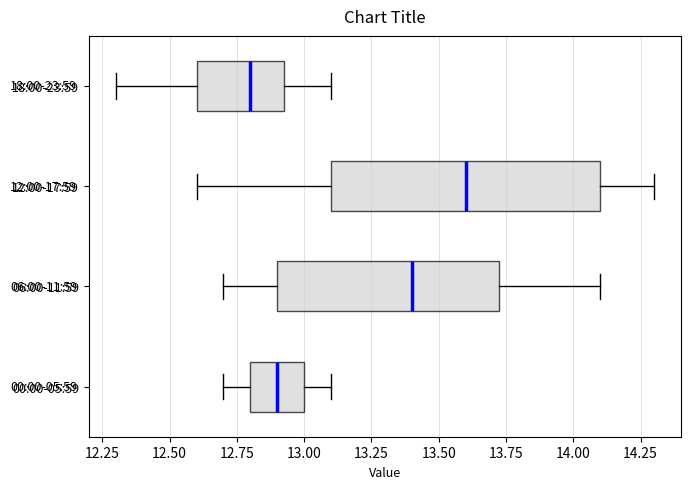

Reading bottom to top, read every box against the x-axis: the position of its median line, the range the box covers, and the ends of its whiskers. The values are not printed on the chart, so give them approximately, as read against the axis.

00:00-05:59: median 12.90, box 12.80 to 13.00, whiskers 12.70 to 13.10
06:00-11:59: median 13.40, box 12.90 to 13.75, whiskers 12.70 to 14.10
12:00-17:59: median 13.60, box 13.10 to 14.10, whiskers 12.60 to 14.30
18:00-23:59: median 12.80, box 12.60 to 12.95, whiskers 12.30 to 13.10